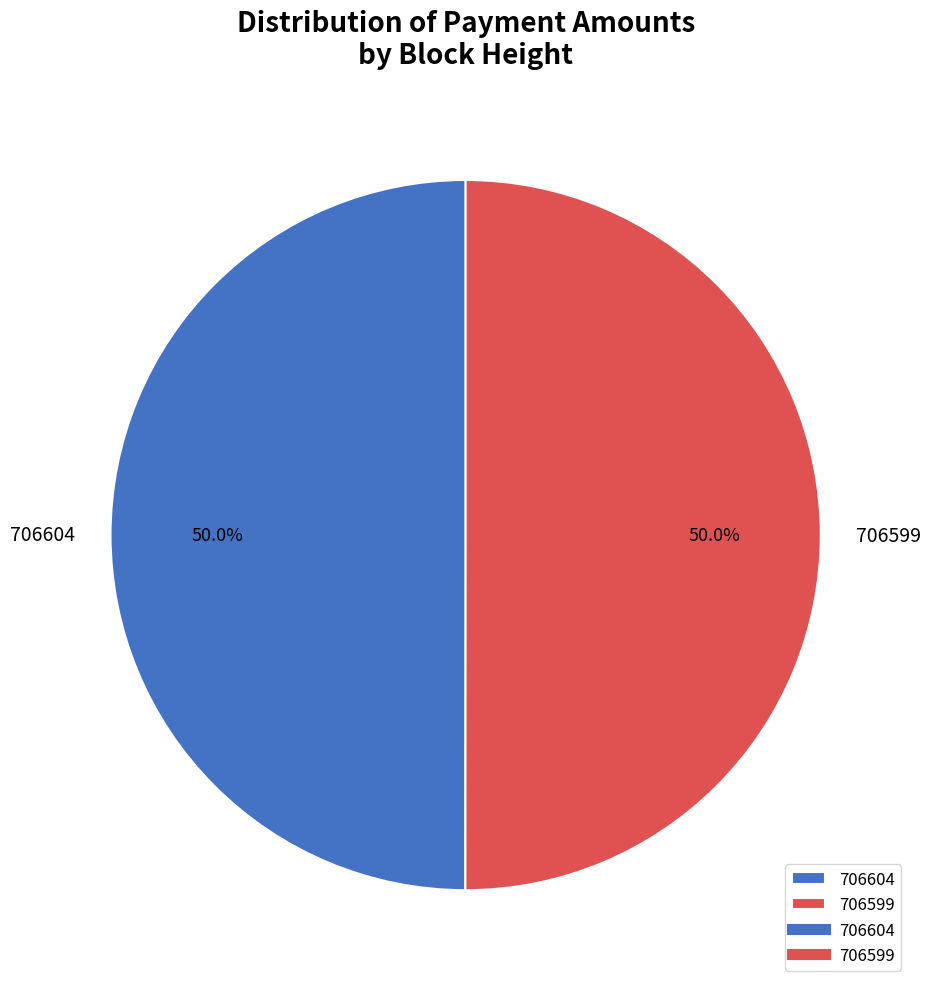

How many segments does this pie chart have?

2